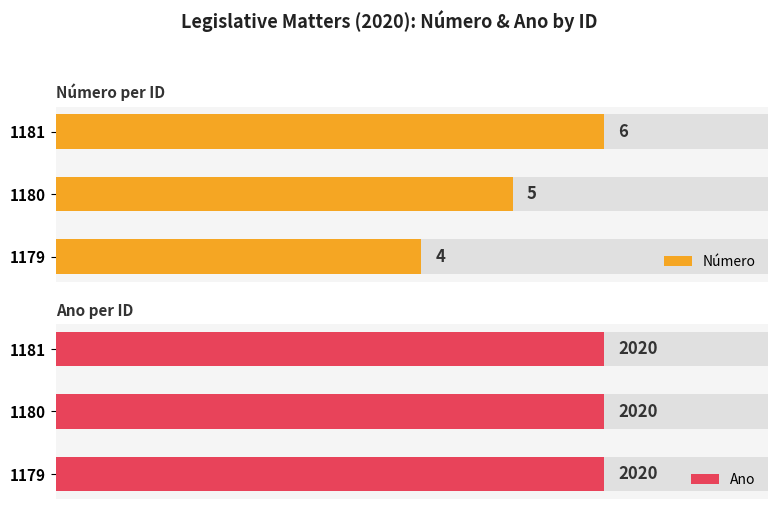

Which series has the largest range (max minus min)?

Número